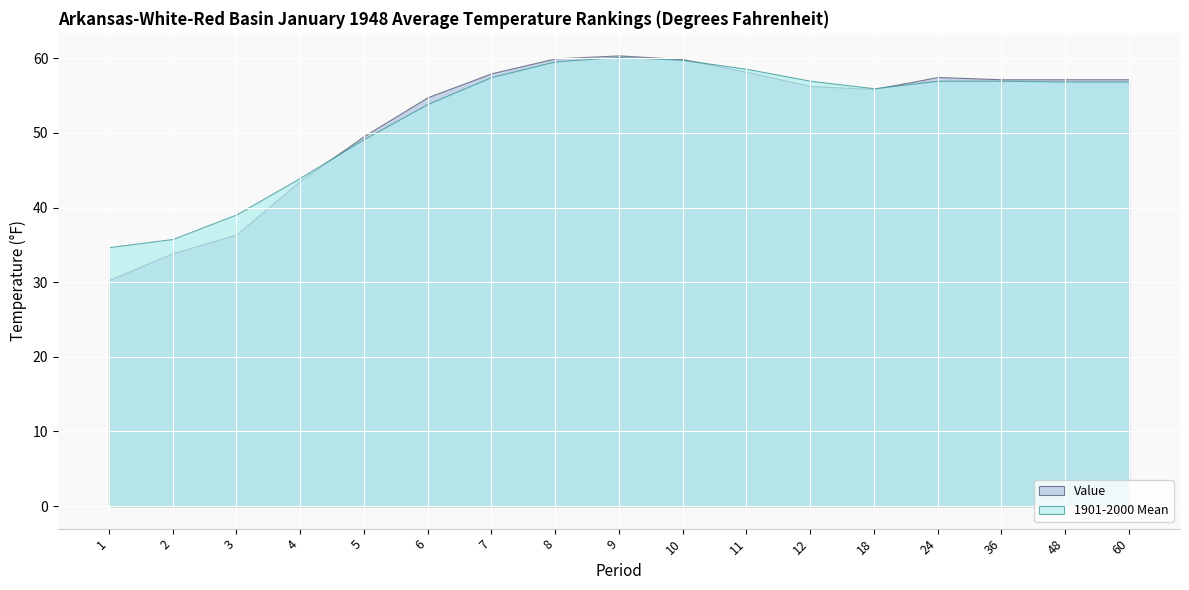

What is the value of the Value point at the 2nd from the left?

33.9